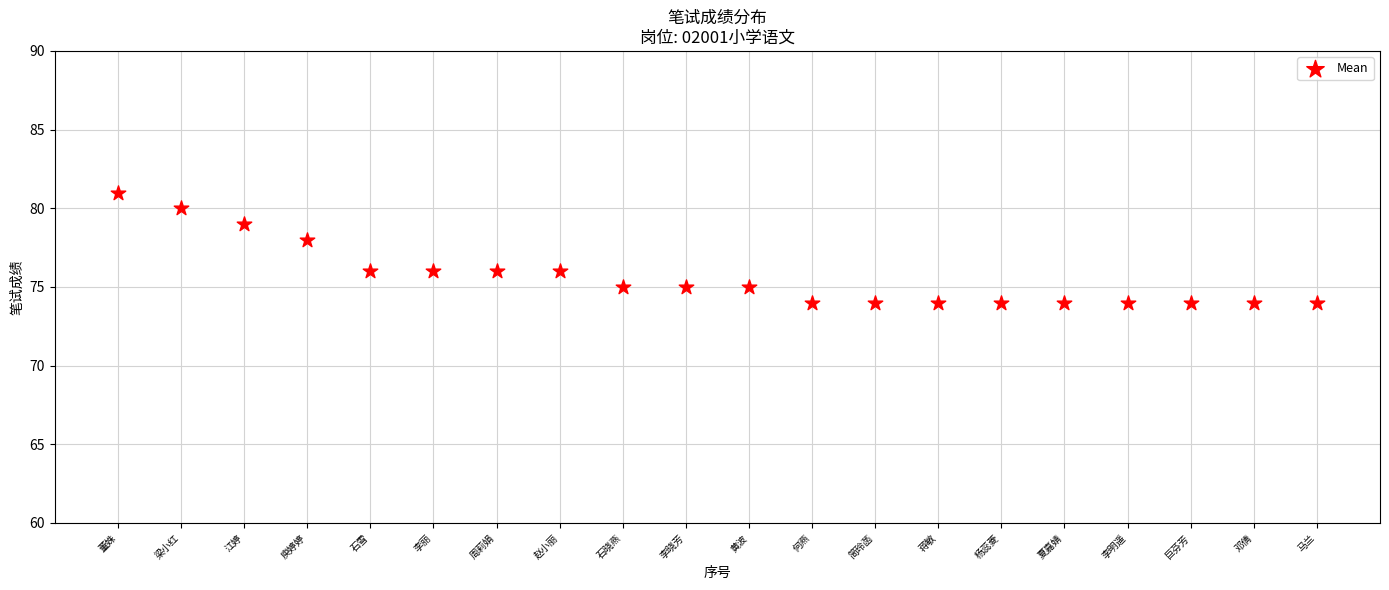

What is the range of X values (max minus min)?

19